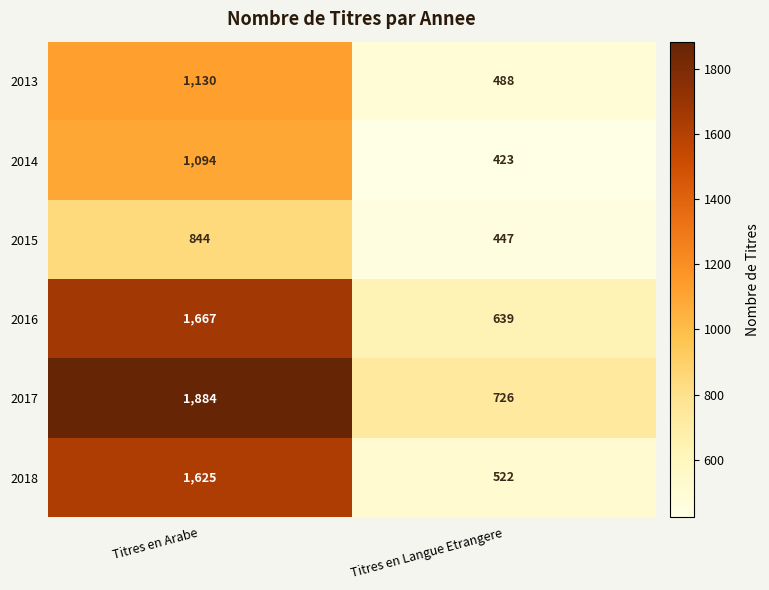

Rank the series by their maximum value, from highest to lowest.

2017, 2016, 2018, 2013, 2014, 2015